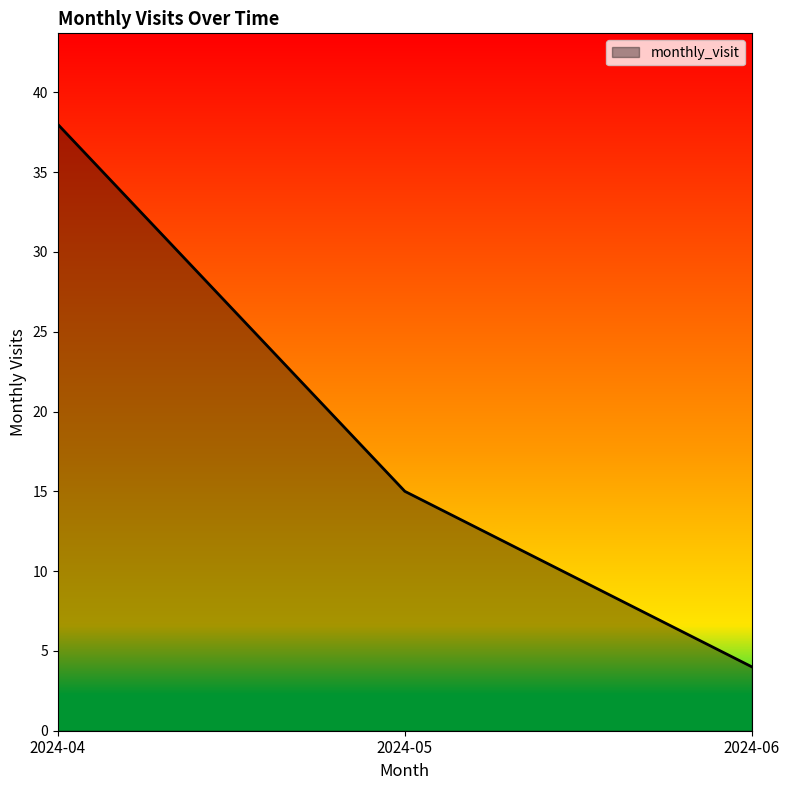

At which label is the value closest to 21?

2024-05